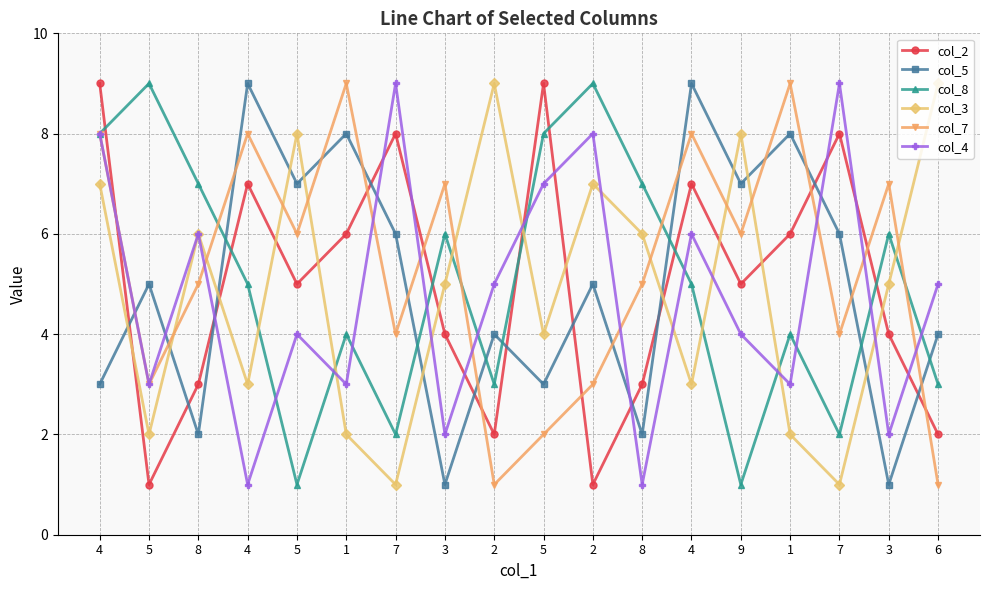

Rank the series by their maximum value, from highest to lowest.

col_2, col_5, col_8, col_3, col_7, col_4